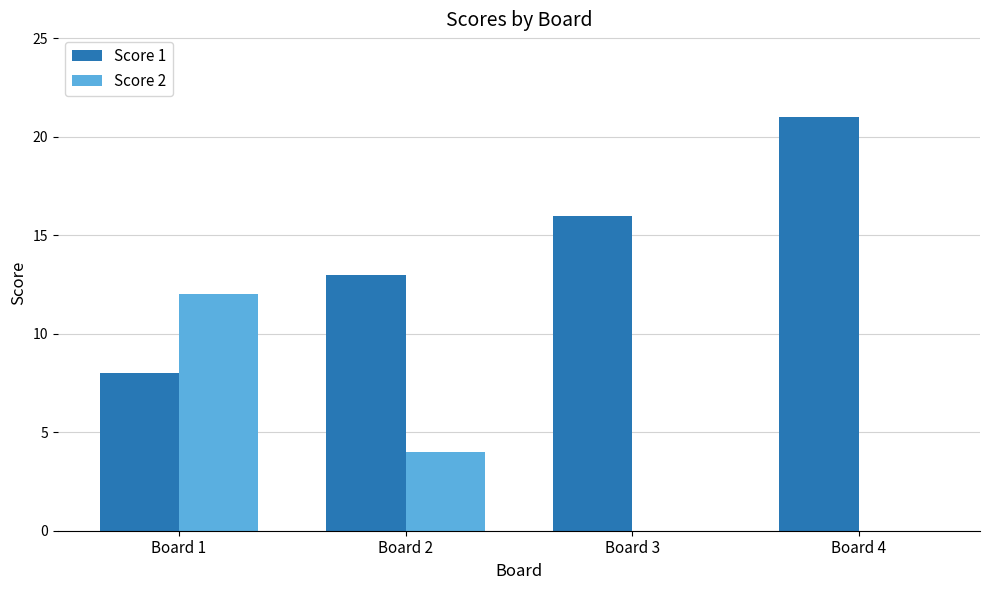

Which series changed the most between Board 1 and Board 3?

Score 2